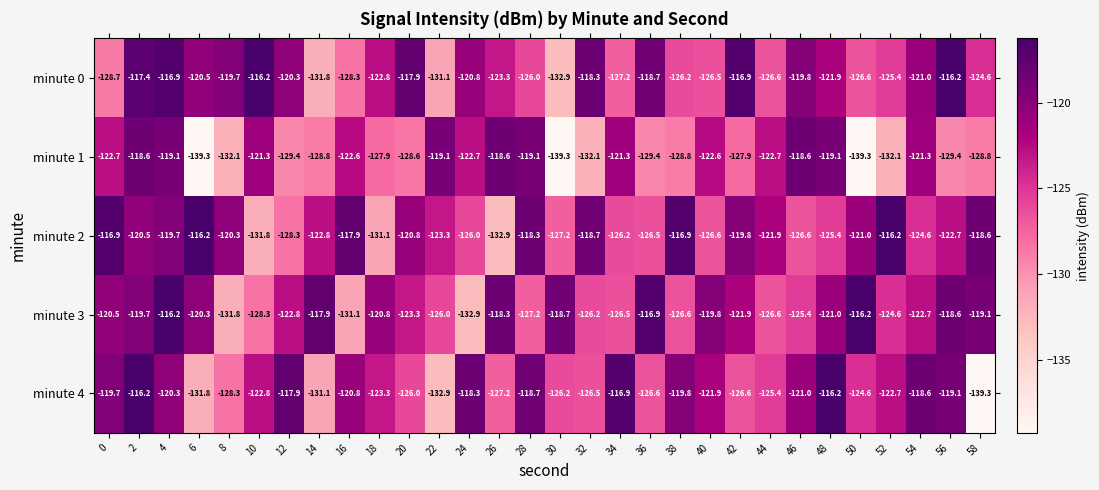

What is the difference between the minute 4 values at 14 and 38?

11.3